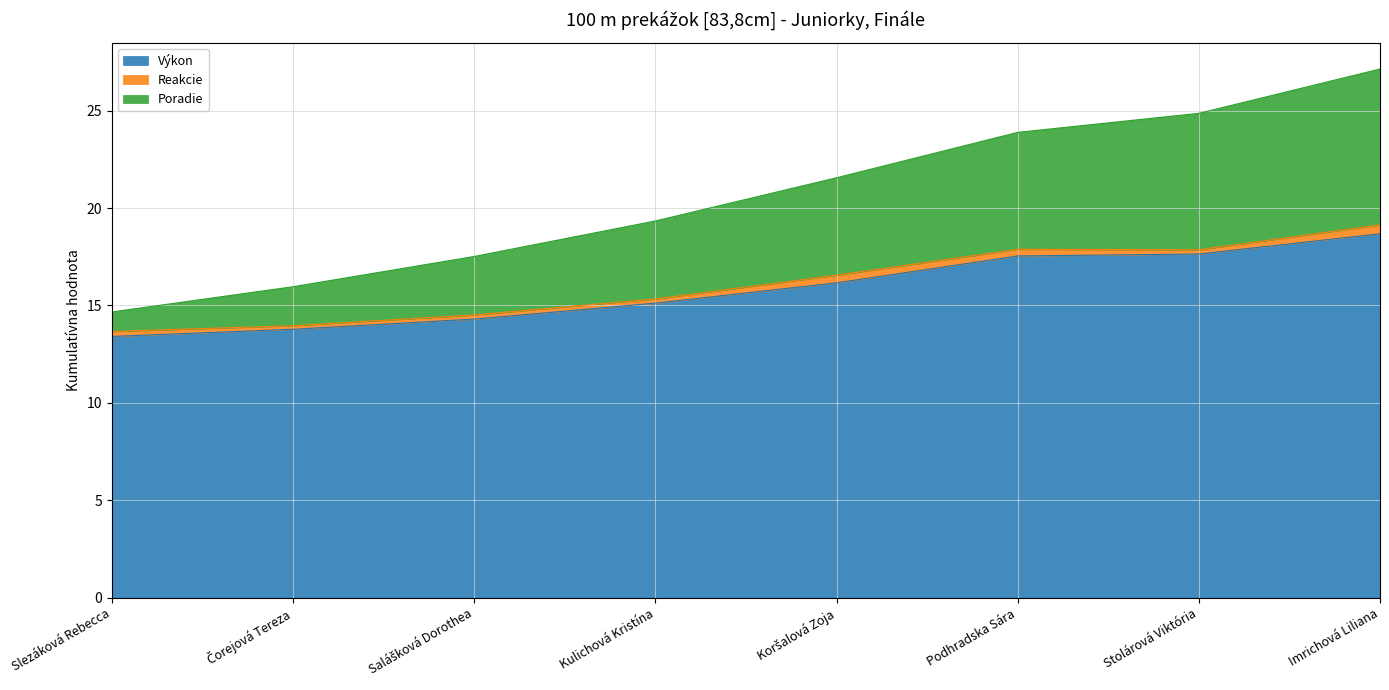

What is the sum of all Výkon values?

126.6